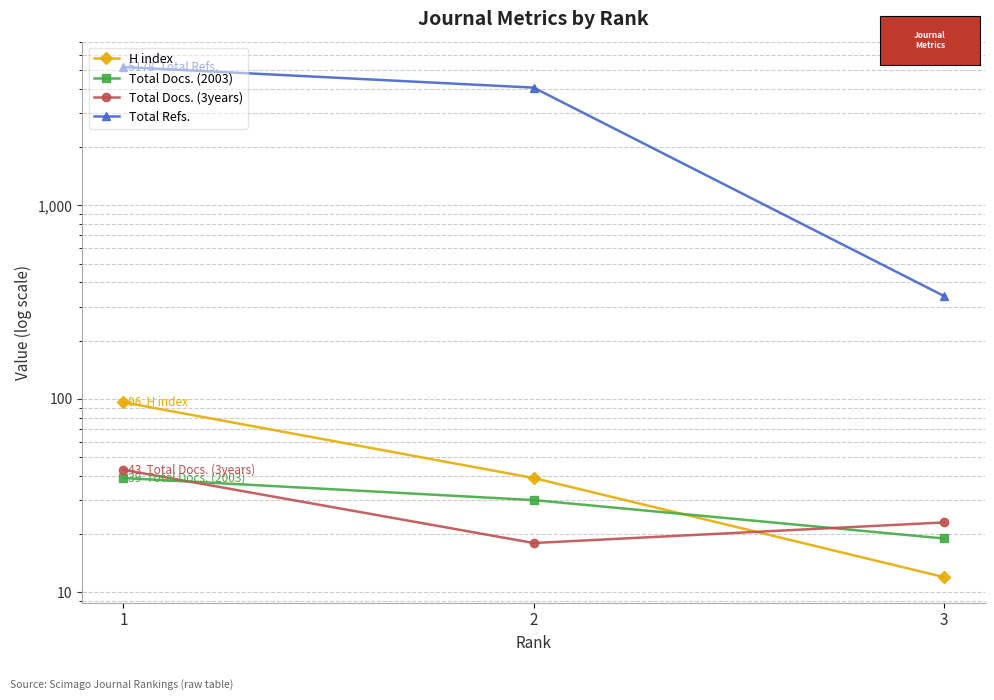

Reading left to right, extract all data points from this chart.

H index: 3=12	2=39	1=96
Total Docs. (2003): 3=19	2=30	1=39
Total Docs. (3years): 3=23	2=18	1=43
Total Refs.: 3=340	2=4054	1=5178